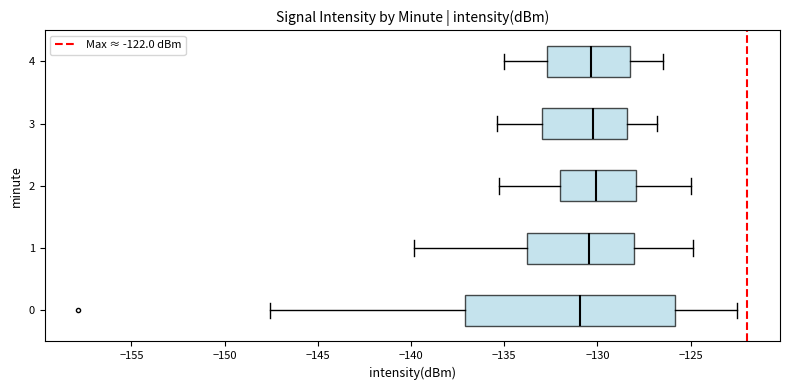

Where does the right whisker of the box at y = 2 end on the x-axis? The values are not printed on the chart, so give them approximately, as read against the axis.

-125.0